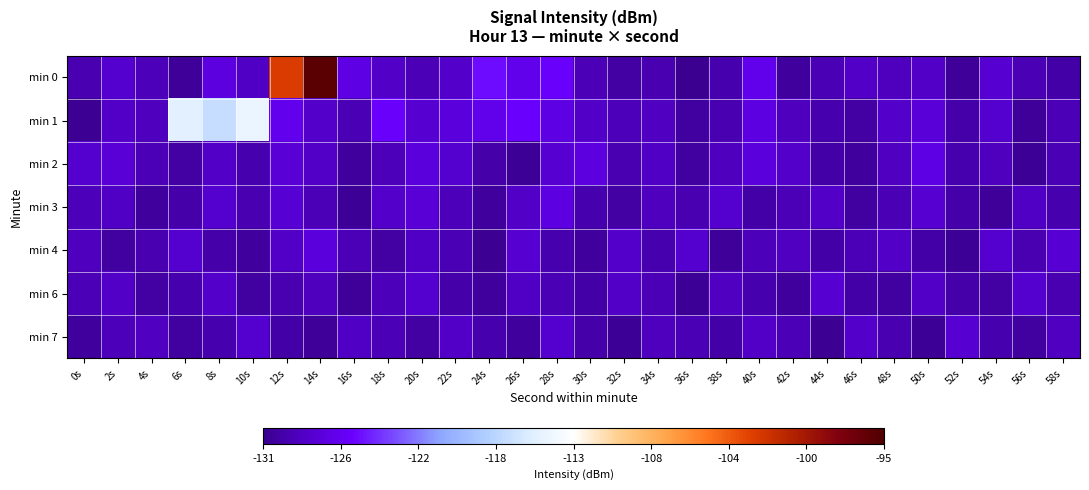

How many categories are shown in the chart?

30